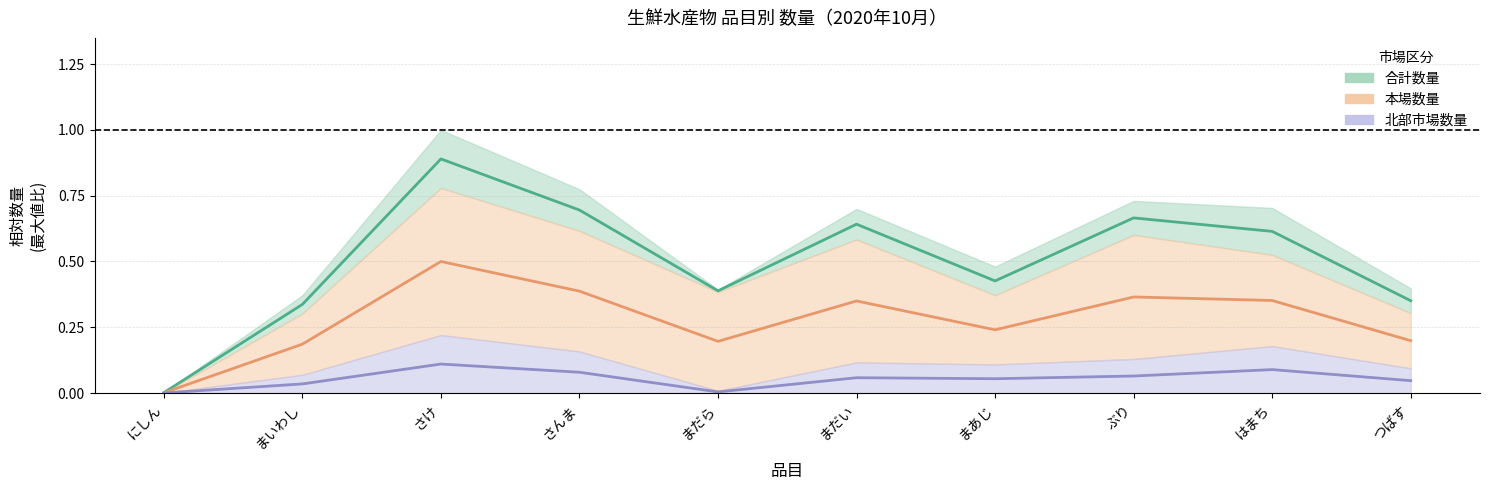

What is the sum of the 北部市場数量 values at まだい and さんま?

0.1